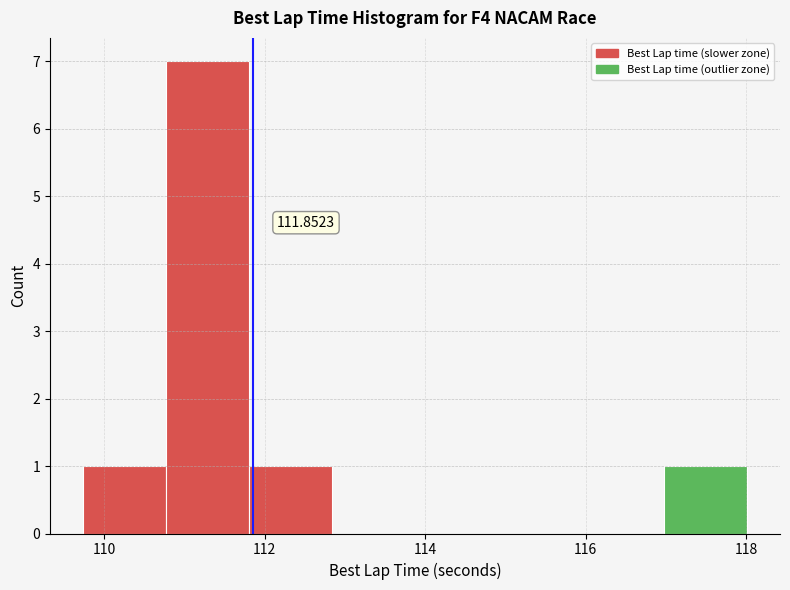

Over which range of the x-axis is the bar tallest?

110.8 to 111.8